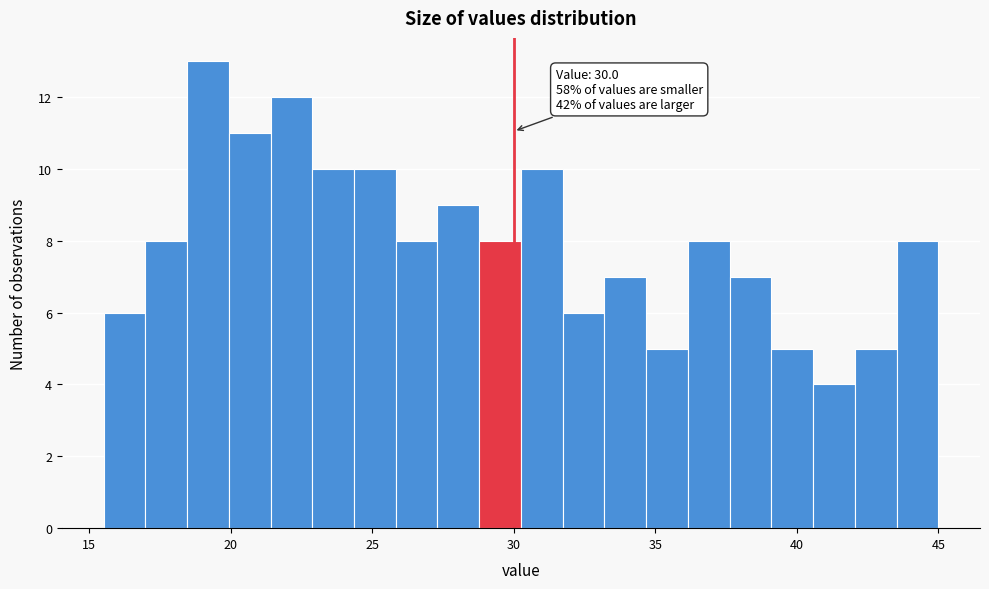

Read against the x-axis, roughly where is the centre of the tallest bar?

19.0